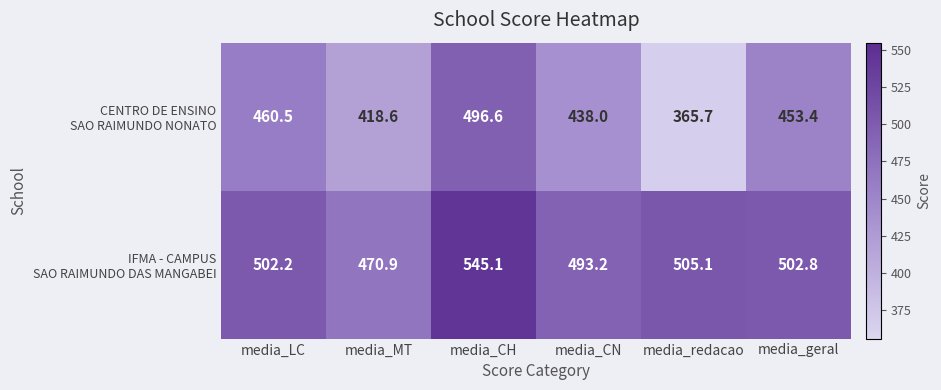

What is the spread (max minus min) of values at media_MT?

52.3